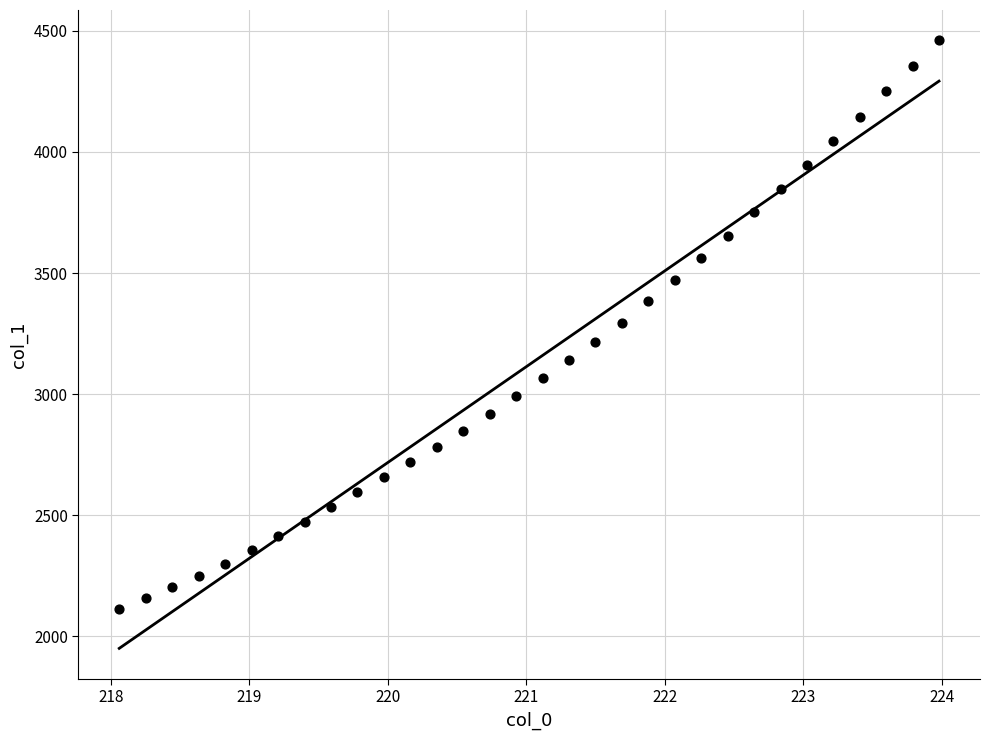

What is the range of Y values (max minus min)?

2348.1